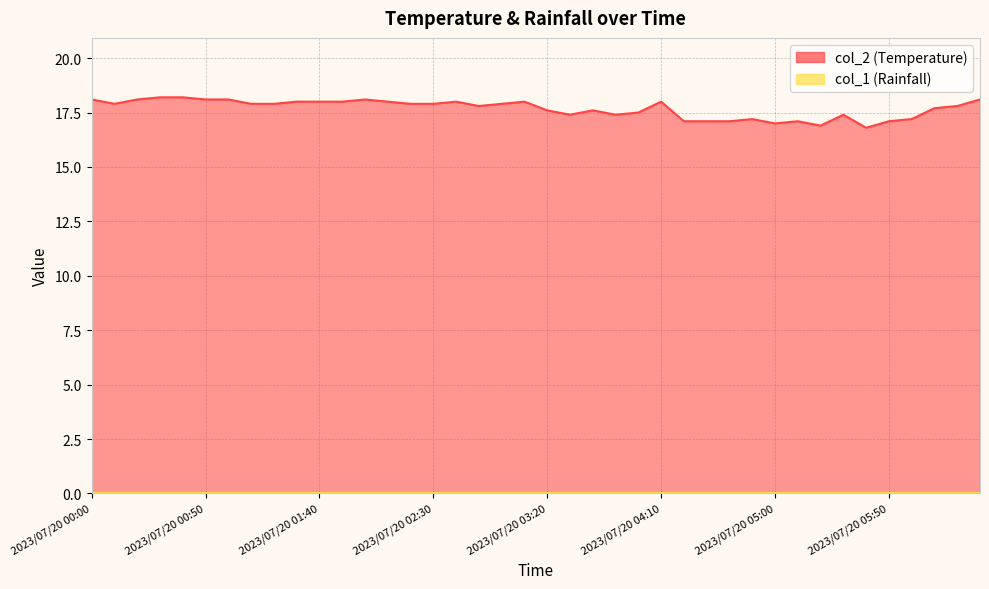

Reading right to left, list all the values displayed in this chart.

2023/07/20 06:30=18.1	2023/07/20 06:20=17.8	2023/07/20 06:10=17.7	2023/07/20 06:00=17.2	2023/07/20 05:50=17.1	2023/07/20 05:40=16.8	2023/07/20 05:30=17.4	2023/07/20 05:20=16.9	2023/07/20 05:10=17.1	2023/07/20 05:00=17.0	2023/07/20 04:50=17.2	2023/07/20 04:40=17.1	2023/07/20 04:30=17.1	2023/07/20 04:20=17.1	2023/07/20 04:10=18.0	2023/07/20 04:00=17.5	2023/07/20 03:50=17.4	2023/07/20 03:40=17.6	2023/07/20 03:30=17.4	2023/07/20 03:20=17.6	2023/07/20 03:10=18.0	2023/07/20 03:00=17.9	2023/07/20 02:50=17.8	2023/07/20 02:40=18.0	2023/07/20 02:30=17.9	2023/07/20 02:20=17.9	2023/07/20 02:10=18.0	2023/07/20 02:00=18.1	2023/07/20 01:50=18.0	2023/07/20 01:40=18.0	2023/07/20 01:30=18.0	2023/07/20 01:20=17.9	2023/07/20 01:10=17.9	2023/07/20 01:00=18.1	2023/07/20 00:50=18.1	2023/07/20 00:40=18.2	2023/07/20 00:30=18.2	2023/07/20 00:20=18.1	2023/07/20 00:10=17.9	2023/07/20 00:00=18.1